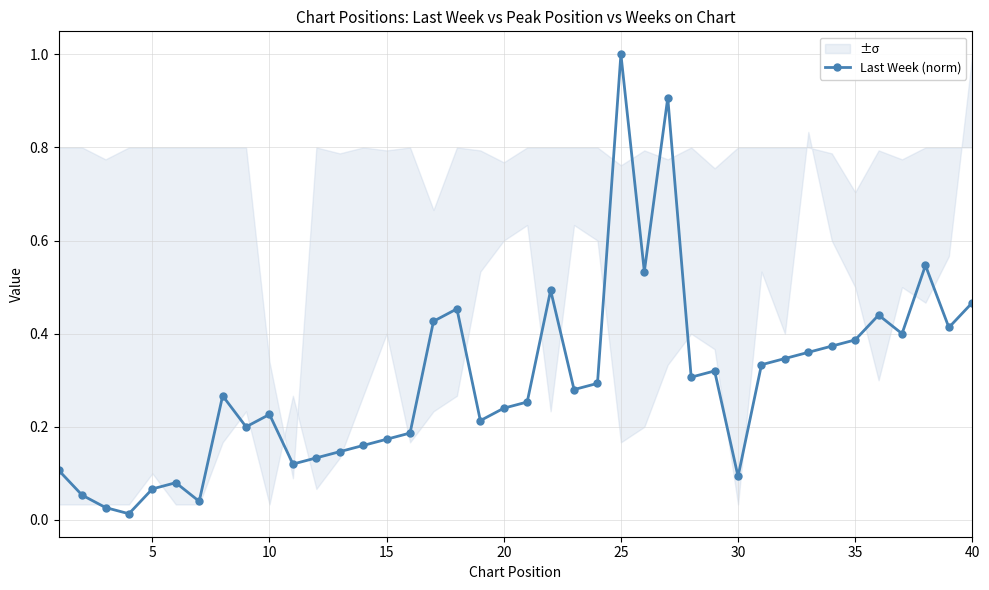

Which category has the highest value in the Last Week (norm) series?

25